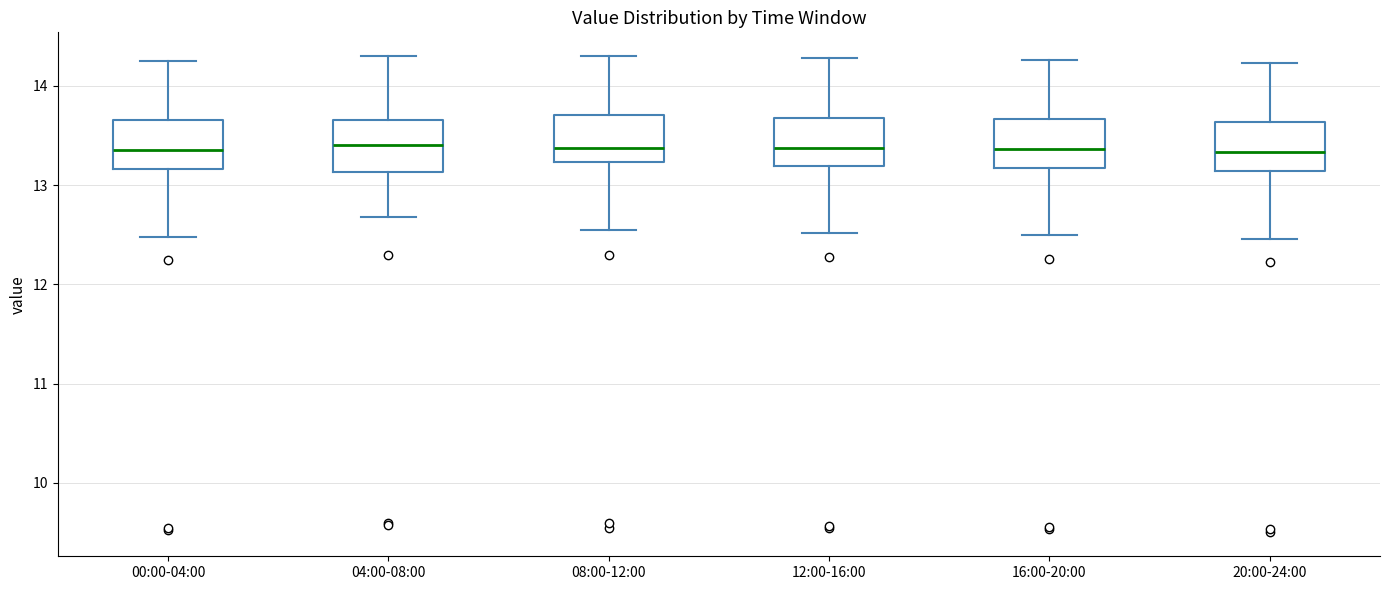

Reading left to right, transcribe this box plot: for each box, give where its median line is, the range the box spans, and where its two whiskers end, as read against the y-axis. The values are not printed on the chart, so give them approximately, as read against the axis.

00:00-04:00: median 13.4, box 13.2 to 13.7, whiskers 12.5 to 14.3
04:00-08:00: median 13.4, box 13.1 to 13.7, whiskers 12.7 to 14.3
08:00-12:00: median 13.4, box 13.2 to 13.7, whiskers 12.6 to 14.3
12:00-16:00: median 13.4, box 13.2 to 13.7, whiskers 12.5 to 14.3
16:00-20:00: median 13.4, box 13.2 to 13.7, whiskers 12.5 to 14.3
20:00-24:00: median 13.3, box 13.1 to 13.6, whiskers 12.5 to 14.2